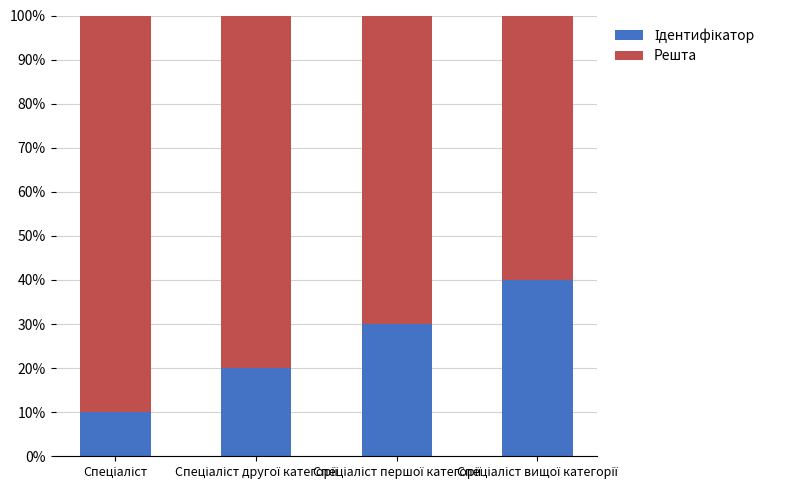

Are the bars horizontal?

No